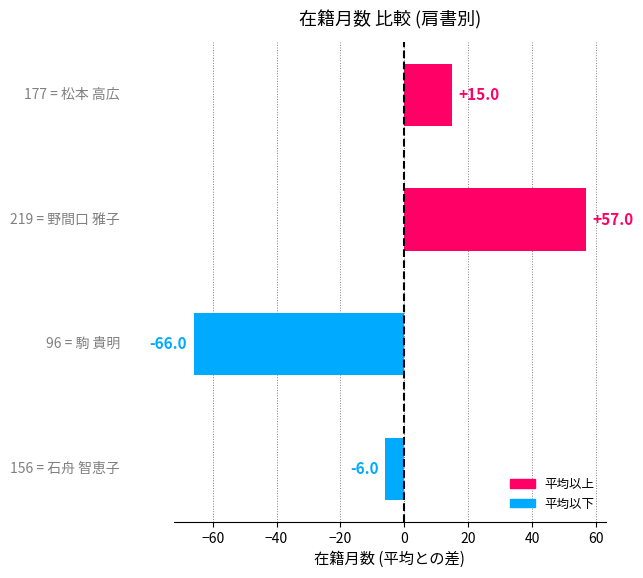

How many negative values are there?

2